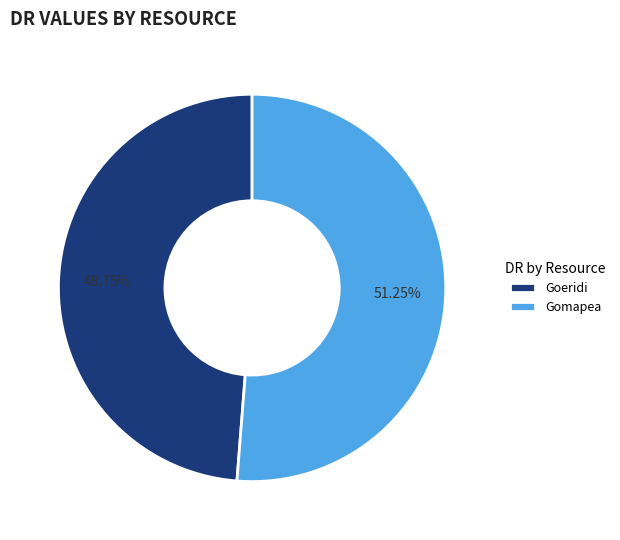

Between Goeridi and Gomapea, which is larger?

Gomapea